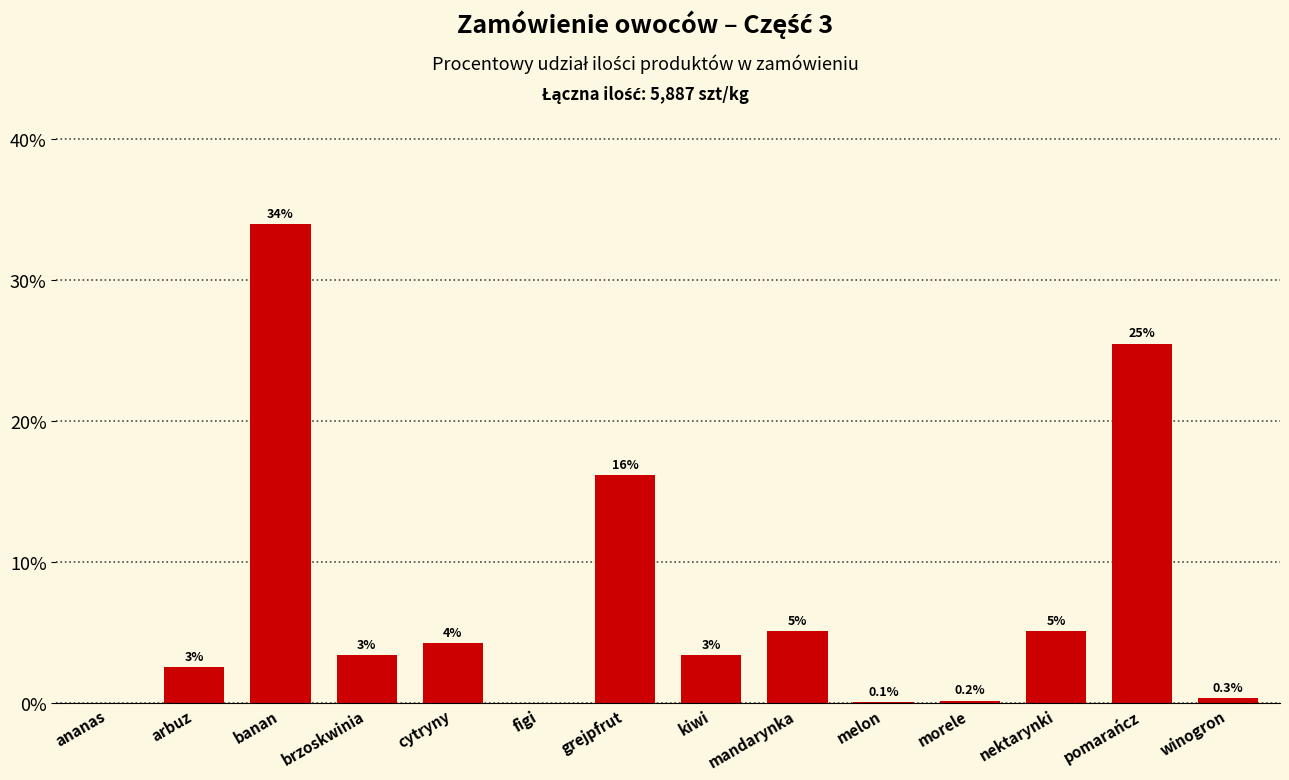

Is it true that the value at arbuz is 2.5?

True